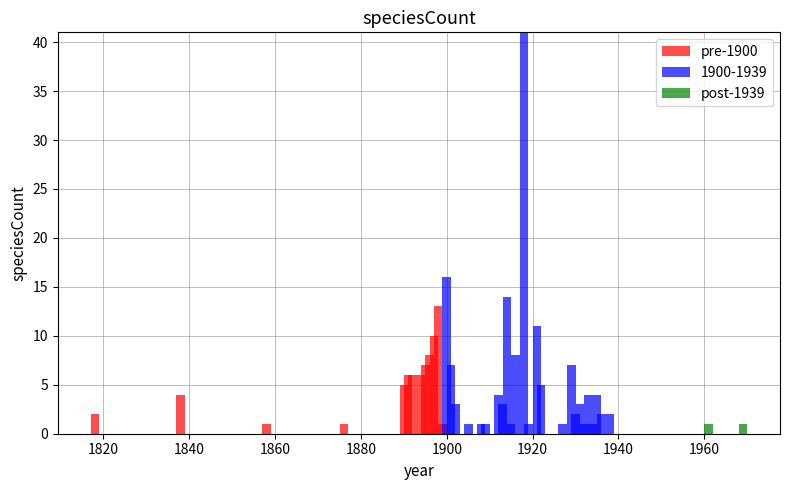

What is the maximum value for pre-1900?

13